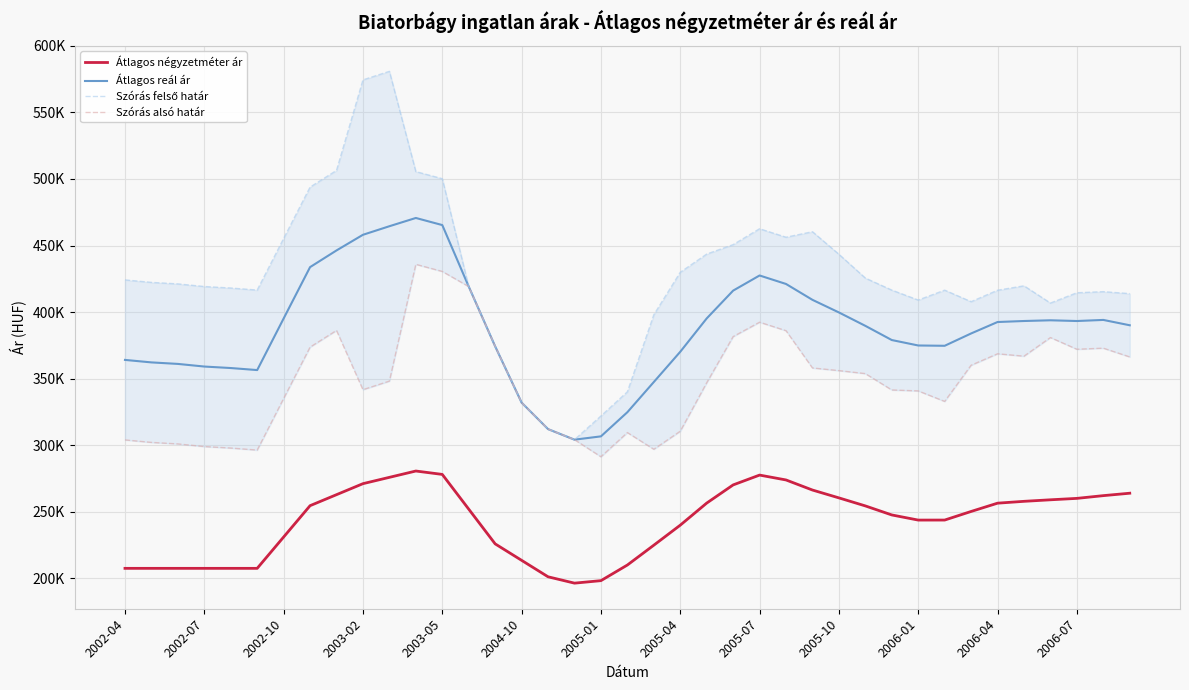

In Átlagos reál ár, how many points are lower than both neighbors (excluding endpoints)?

4